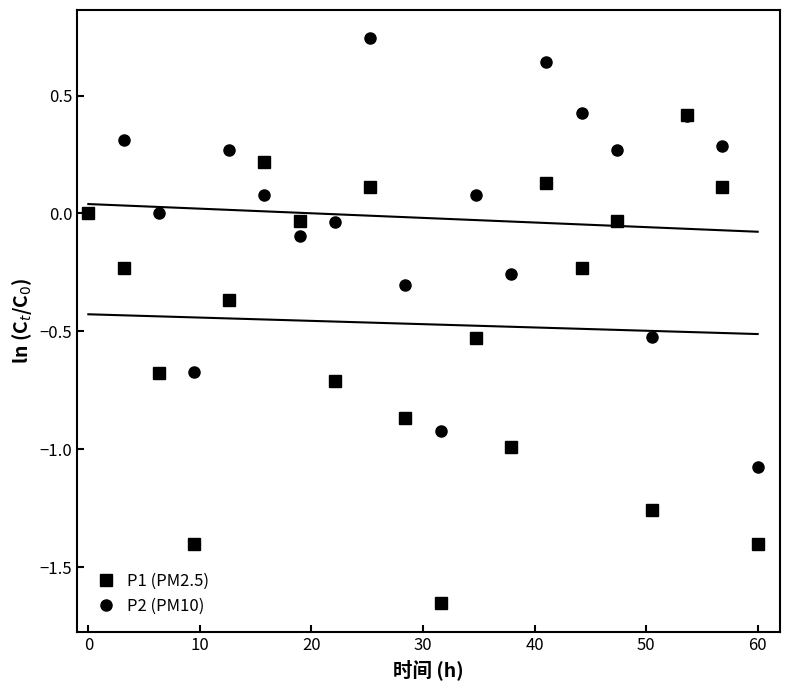

What is the minimum value for P2 (PM10)?

-1.1